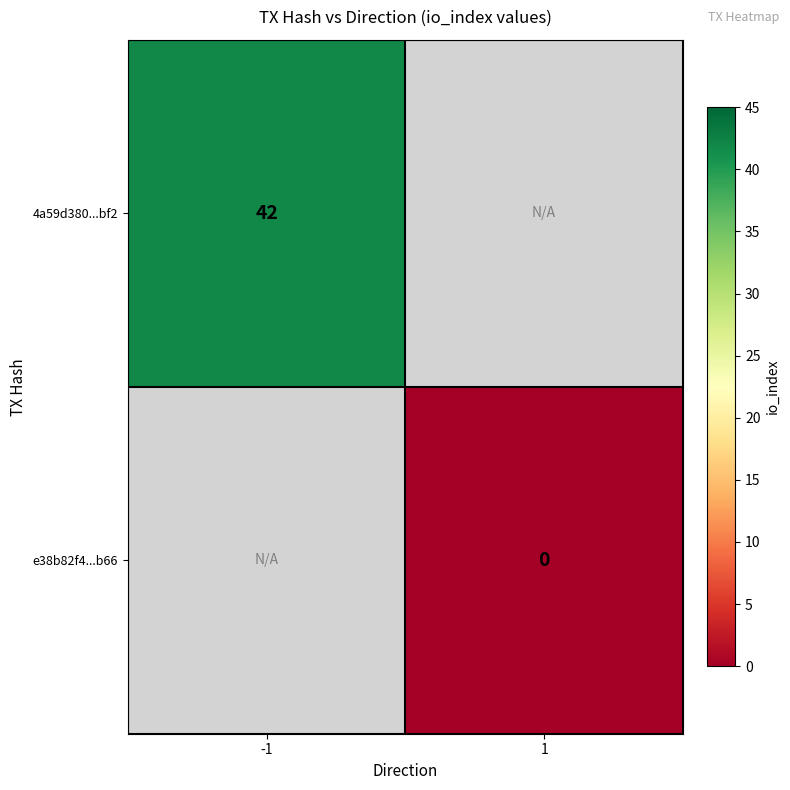

True or false: 4a59d380...bf2 has a value of 42 at -1.

True